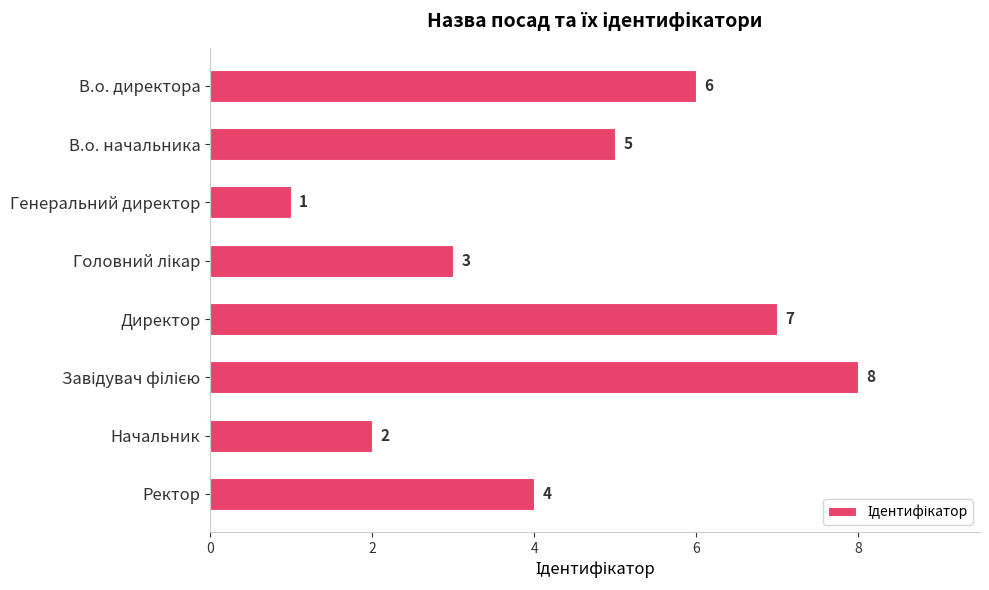

What is the difference between the second highest and minimum values?

6